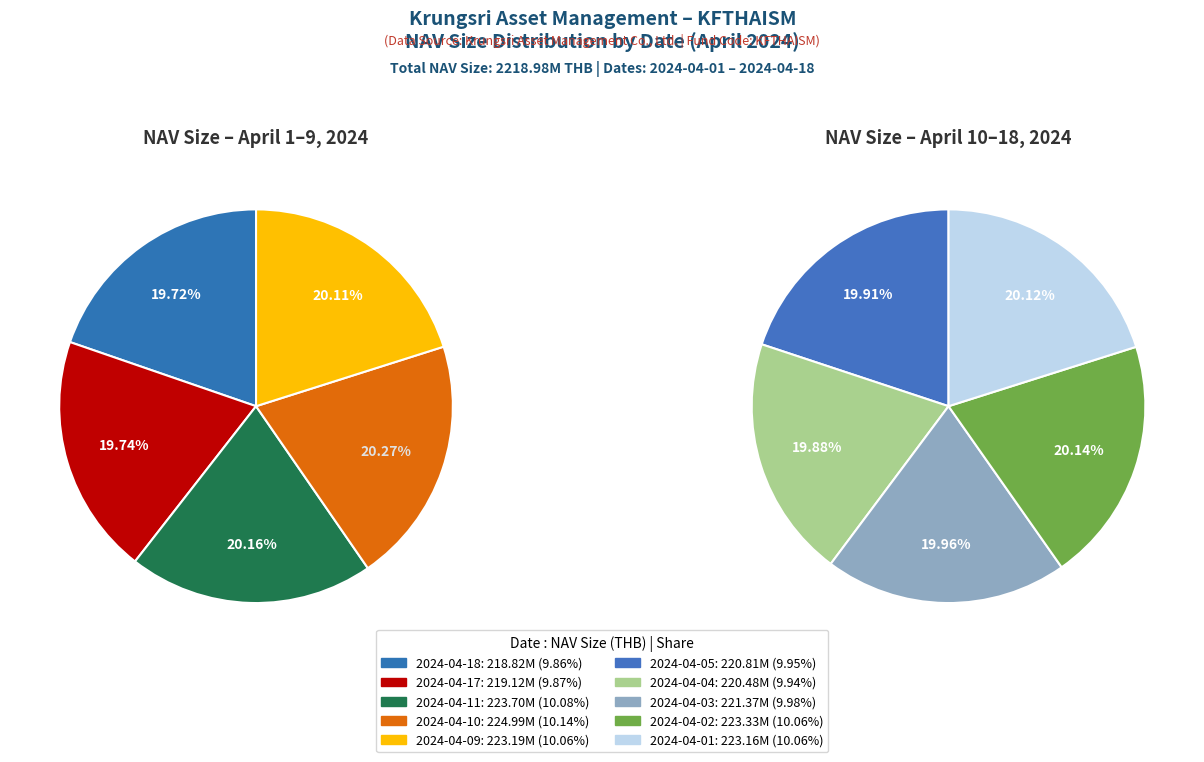

To the nearest percent, what percentage of the pie is 2024-04-17?

10%